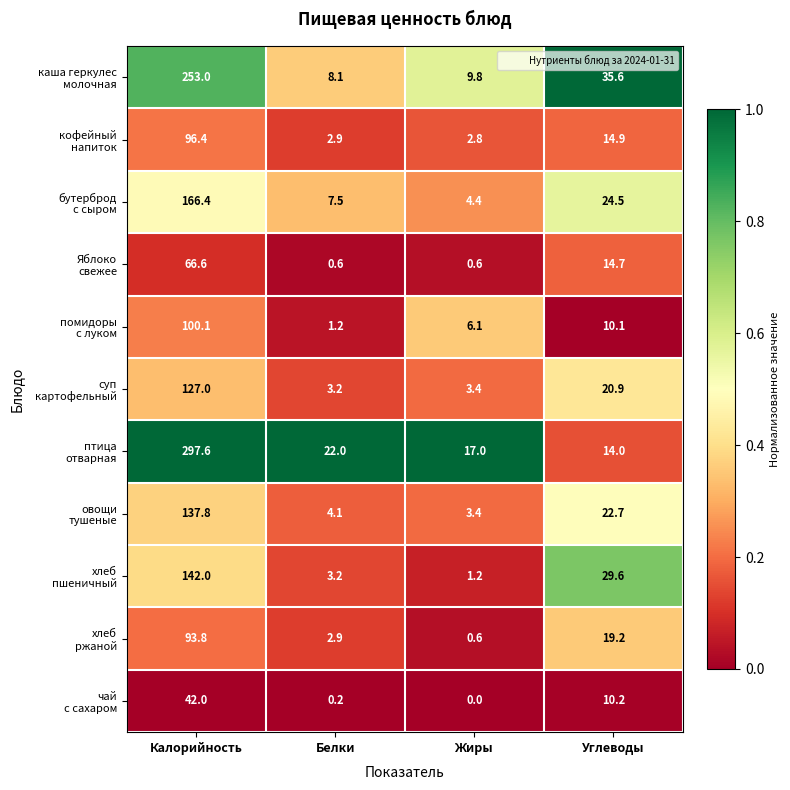

What is the difference between the highest and lowest values at Калорийность?

255.6